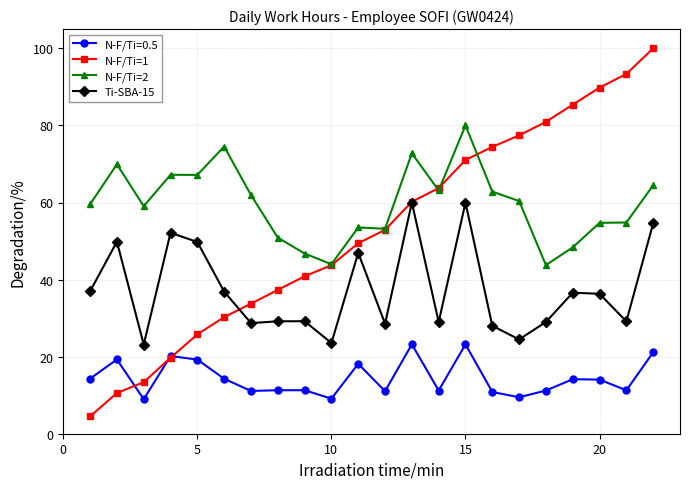

How many values in the N-F/Ti=1 series exceed 52?

11